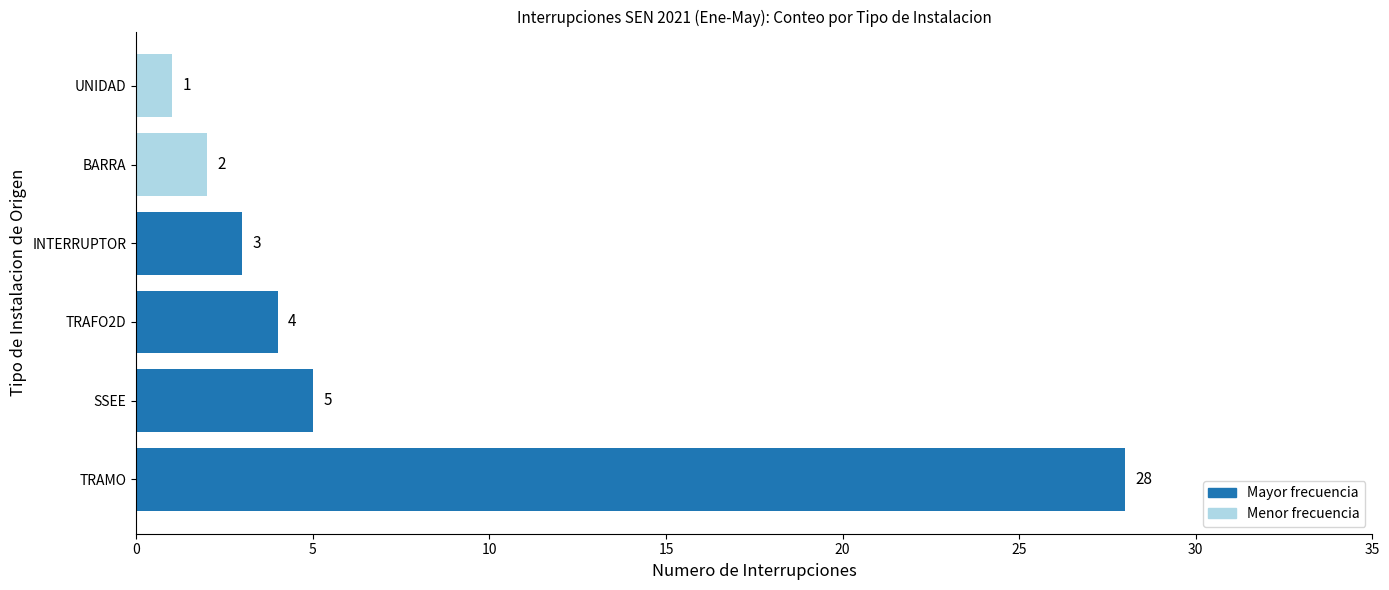

What is the difference between the second highest and second lowest values?

3